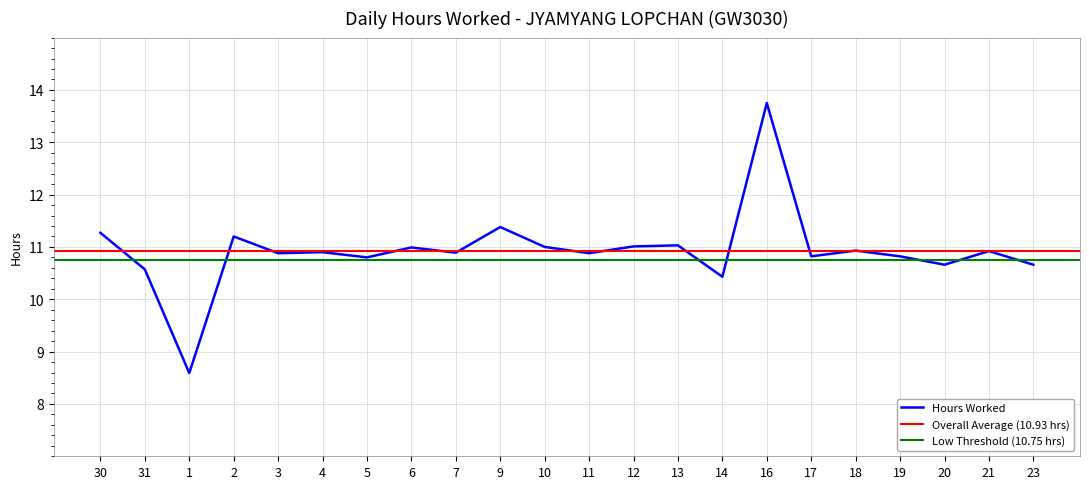

What is the label of the 18th point from the left?

18